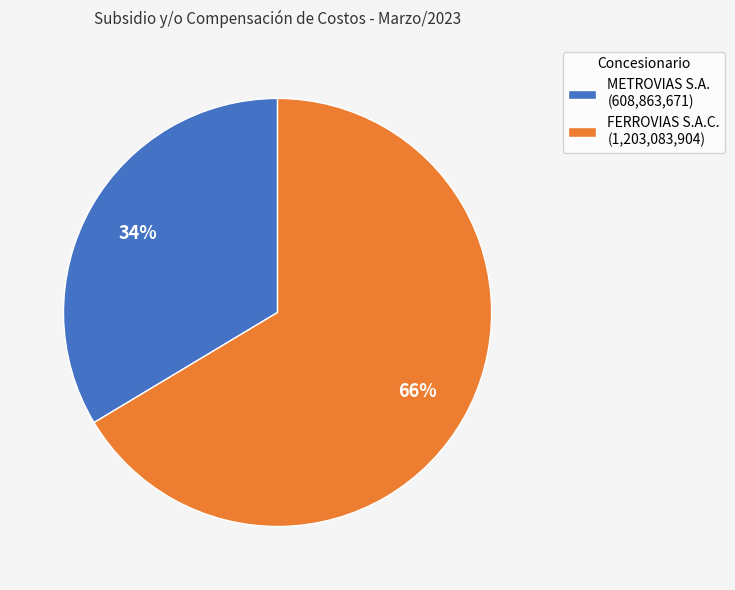

Rank the categories by value from highest to lowest.

FERROVIAS S.A.C., METROVIAS S.A.